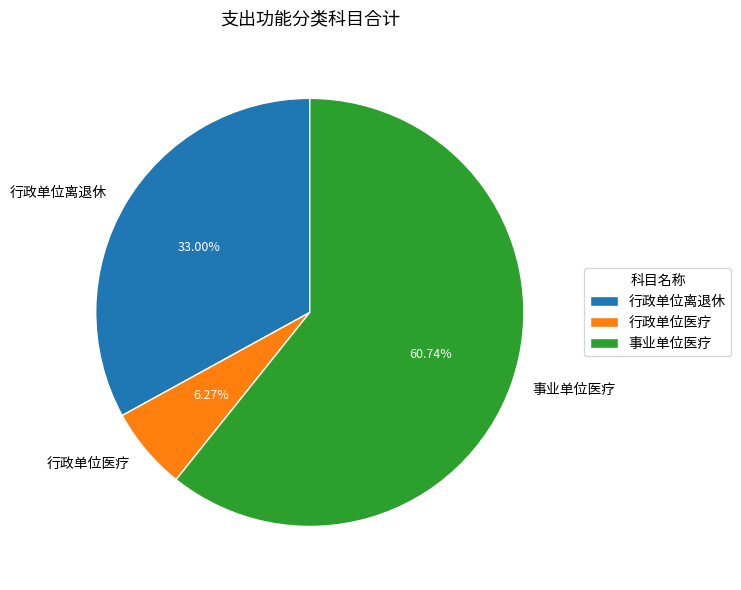

Does any single category account for the majority?

Yes